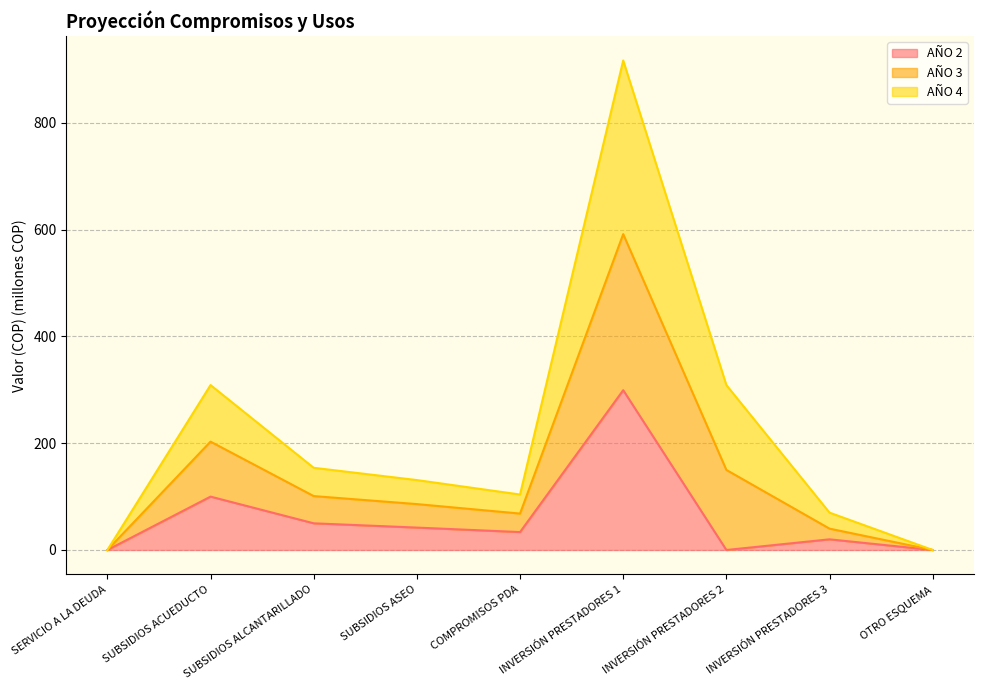

What is the highest value of the AÑO 2 series?

299.4